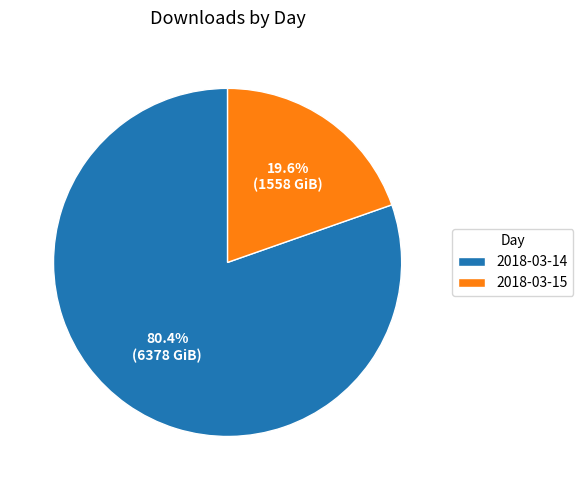

Which slice is the smallest?

2018-03-15